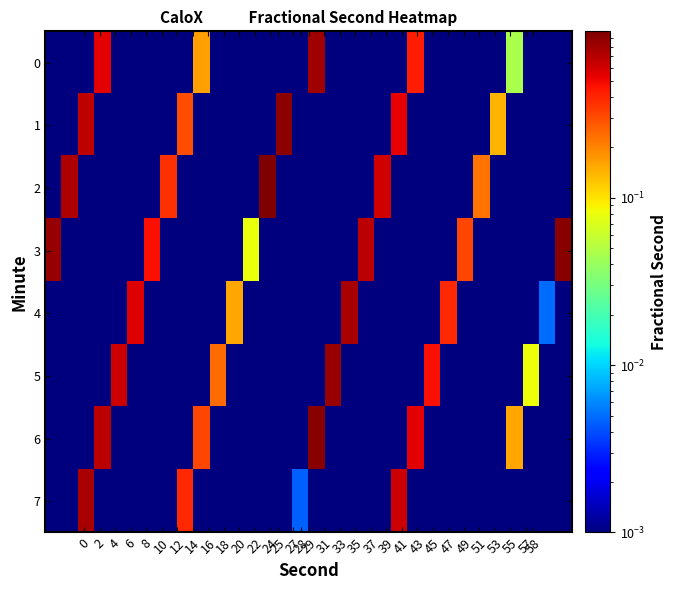

Reading left to right, transcribe all the data shown in this chart.

0: 0.0	0.0	0.0	0.5	0.0	0.0	0.0	0.0	0.0	0.2	0.0	0.0	0.0	0.0	0.0	0.0	0.8	0.0	0.0	0.0	0.0	0.0	0.4	0.0	0.0	0.0	0.0	0.0	0.0	0.0	0.0	0.0
1: 0.0	0.0	0.7	0.0	0.0	0.0	0.0	0.0	0.3	0.0	0.0	0.0	0.0	0.0	0.9	0.0	0.0	0.0	0.0	0.0	0.0	0.5	0.0	0.0	0.0	0.0	0.0	0.1	0.0	0.0	0.0	0.0
2: 0.0	0.8	0.0	0.0	0.0	0.0	0.0	0.4	0.0	0.0	0.0	0.0	0.0	1.0	0.0	0.0	0.0	0.0	0.0	0.0	0.6	0.0	0.0	0.0	0.0	0.0	0.2	0.0	0.0	0.0	0.0	0.0
3: 0.8	0.0	0.0	0.0	0.0	0.0	0.5	0.0	0.0	0.0	0.0	0.0	0.1	0.0	0.0	0.0	0.0	0.0	0.0	0.7	0.0	0.0	0.0	0.0	0.0	0.3	0.0	0.0	0.0	0.0	0.0	0.9
4: 0.0	0.0	0.0	0.0	0.0	0.5	0.0	0.0	0.0	0.0	0.0	0.2	0.0	0.0	0.0	0.0	0.0	0.0	0.8	0.0	0.0	0.0	0.0	0.0	0.4	0.0	0.0	0.0	0.0	0.0	0.0	0.0
5: 0.0	0.0	0.0	0.0	0.6	0.0	0.0	0.0	0.0	0.0	0.2	0.0	0.0	0.0	0.0	0.0	0.0	0.8	0.0	0.0	0.0	0.0	0.0	0.5	0.0	0.0	0.0	0.0	0.0	0.1	0.0	0.0
6: 0.0	0.0	0.0	0.7	0.0	0.0	0.0	0.0	0.0	0.3	0.0	0.0	0.0	0.0	0.0	0.0	0.9	0.0	0.0	0.0	0.0	0.0	0.5	0.0	0.0	0.0	0.0	0.0	0.2	0.0	0.0	0.0
7: 0.0	0.0	0.8	0.0	0.0	0.0	0.0	0.0	0.4	0.0	0.0	0.0	0.0	0.0	0.0	0.0	0.0	0.0	0.0	0.0	0.0	0.6	0.0	0.0	0.0	0.0	0.0	0.0	0.0	0.0	0.0	0.0